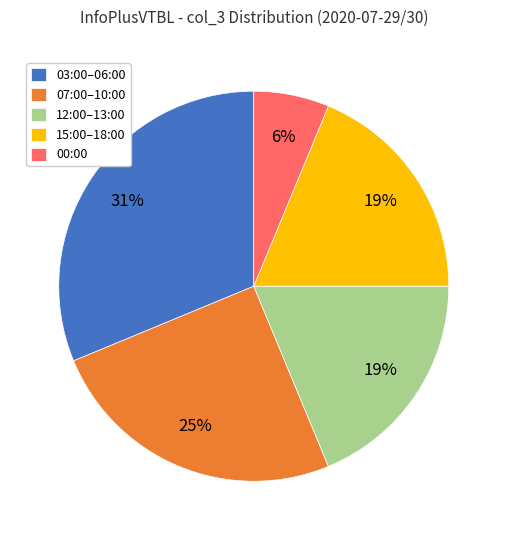

The 03:00–06:00 slice represents 31% of the pie. True or false?

True